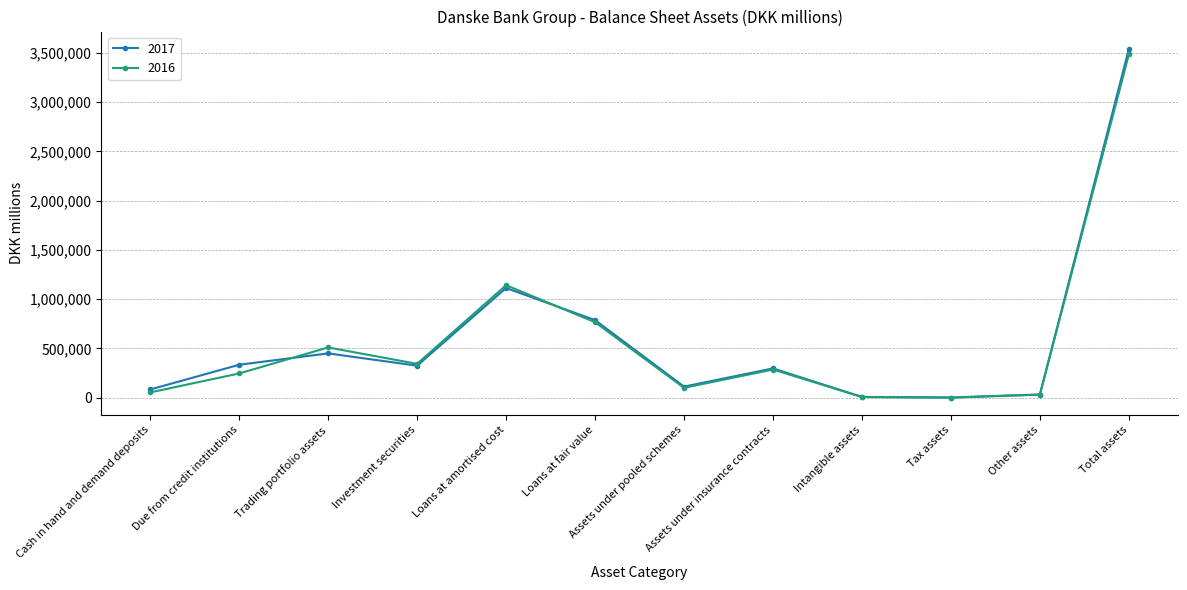

What is the total value across all series at Investment securities?

667955